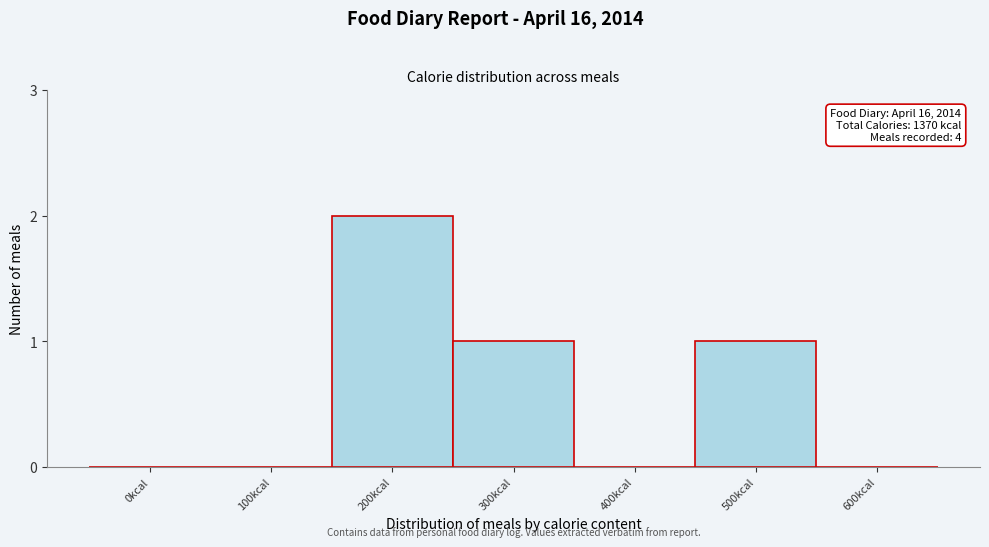

Reading left to right, what are all the values shown in this chart?

0kcal=0	100kcal=0	200kcal=2	300kcal=1	400kcal=0	500kcal=1	600kcal=0